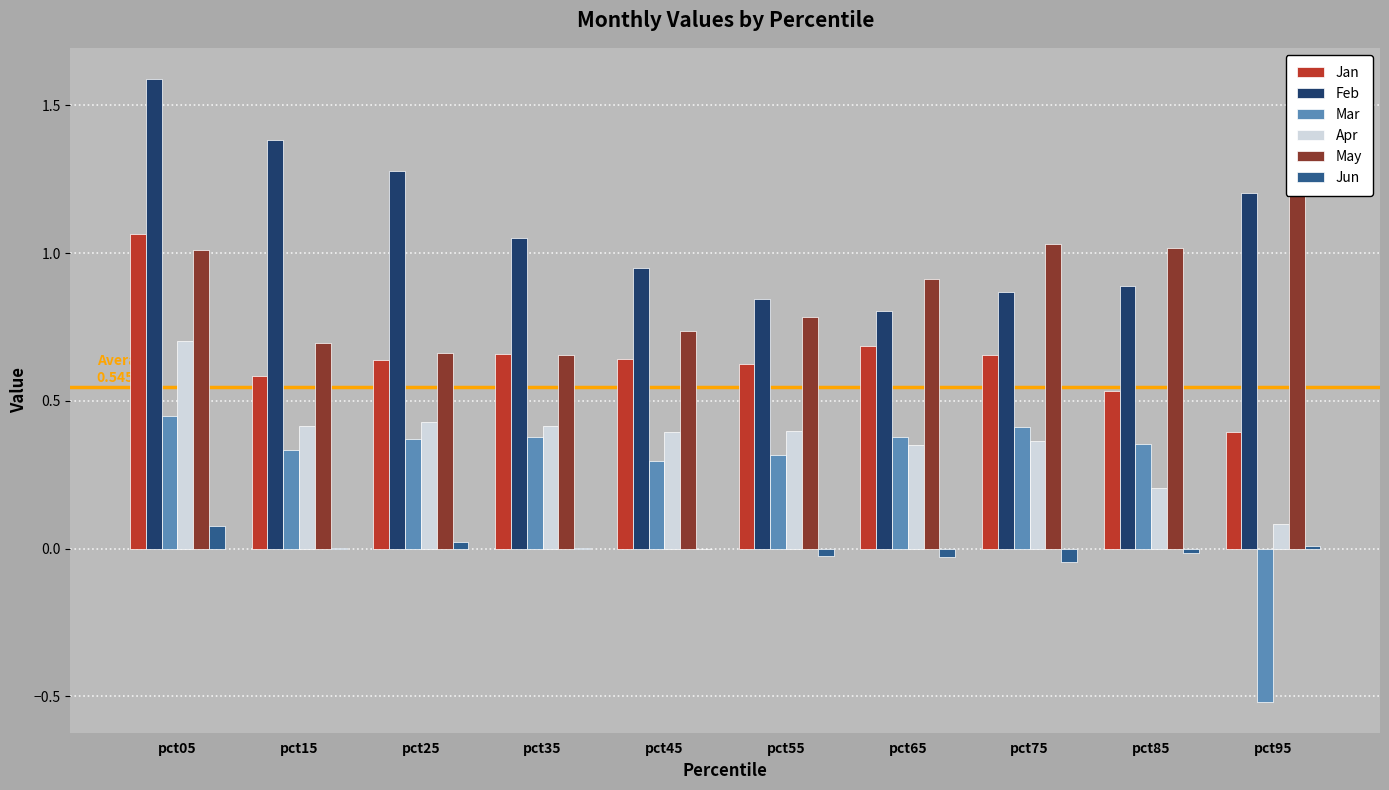

Is the value of Feb at pct65 greater than the value of Jan at pct45?

Yes